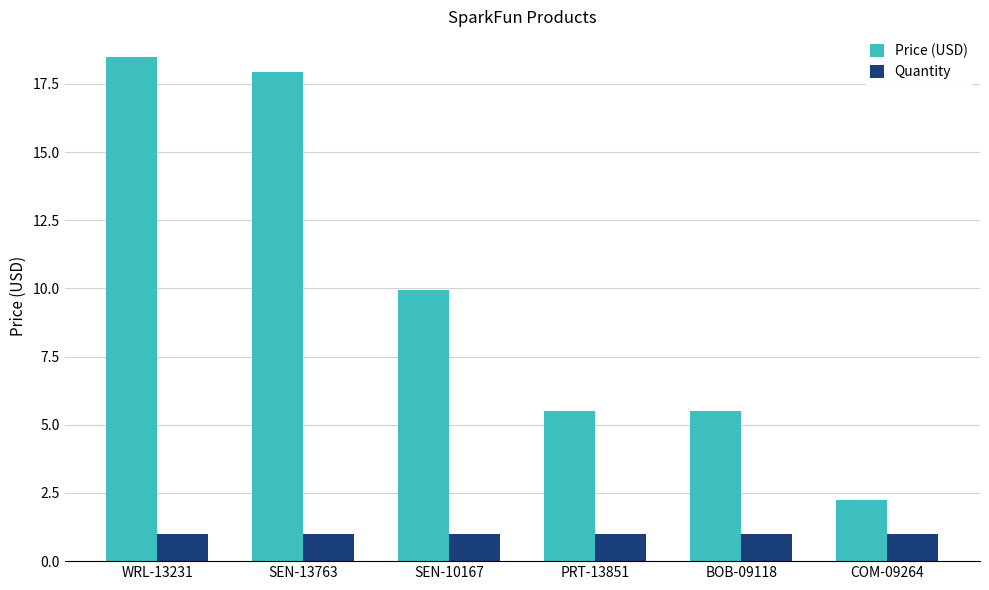

Rank the series at SEN-10167 from highest to lowest value.

Price (USD), Quantity